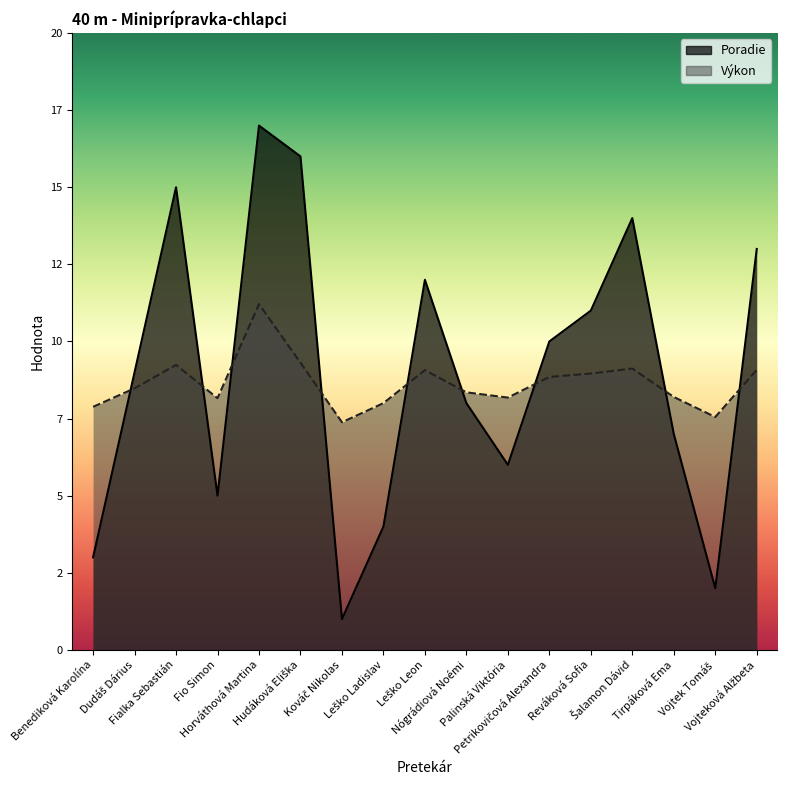

Rank the series at Nógrádiová Noémi from highest to lowest value.

Výkon, Poradie